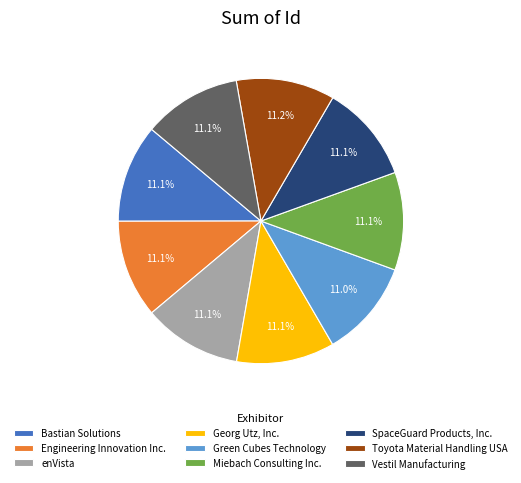

What percentage is the enVista slice, to the nearest percent?

11%